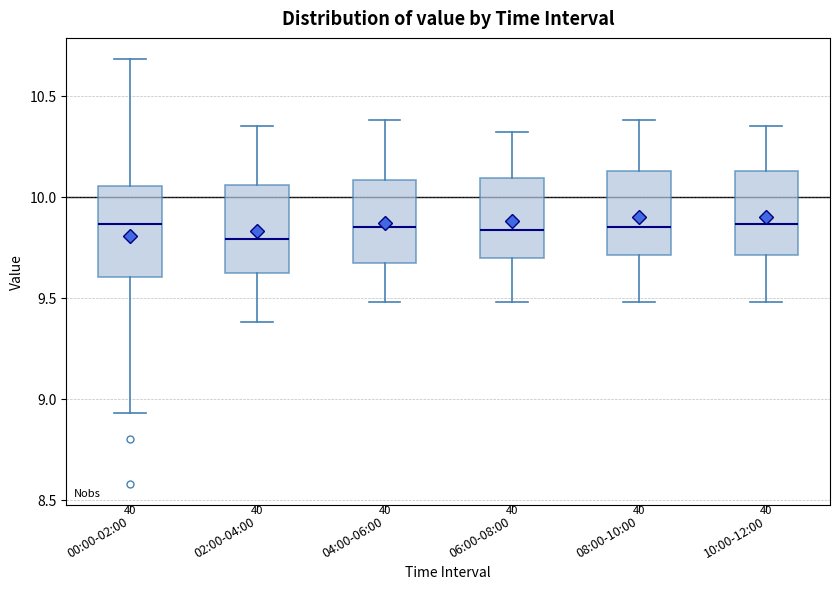

Reading left to right, read every box against the y-axis: the position of its median line, the range the box covers, and the ends of its whiskers. The values are not printed on the chart, so give them approximately, as read against the axis.

00:00-02:00: median 9.85, box 9.60 to 10.05, whiskers 8.95 to 10.70
02:00-04:00: median 9.80, box 9.60 to 10.05, whiskers 9.40 to 10.35
04:00-06:00: median 9.85, box 9.65 to 10.10, whiskers 9.50 to 10.40
06:00-08:00: median 9.85, box 9.70 to 10.10, whiskers 9.50 to 10.30
08:00-10:00: median 9.85, box 9.70 to 10.15, whiskers 9.50 to 10.40
10:00-12:00: median 9.85, box 9.70 to 10.15, whiskers 9.50 to 10.35